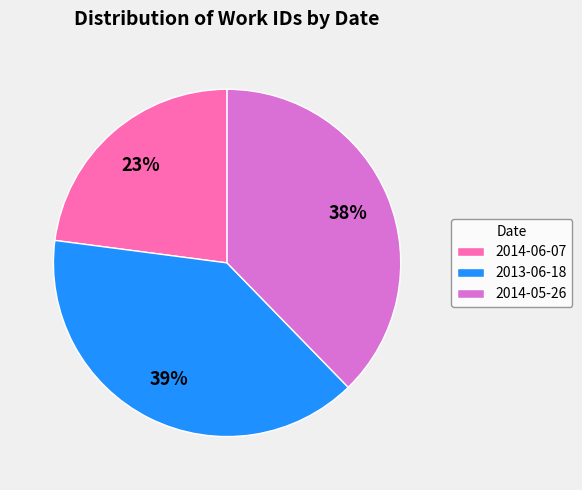

Rank the categories by value from lowest to highest.

2014-06-07, 2014-05-26, 2013-06-18